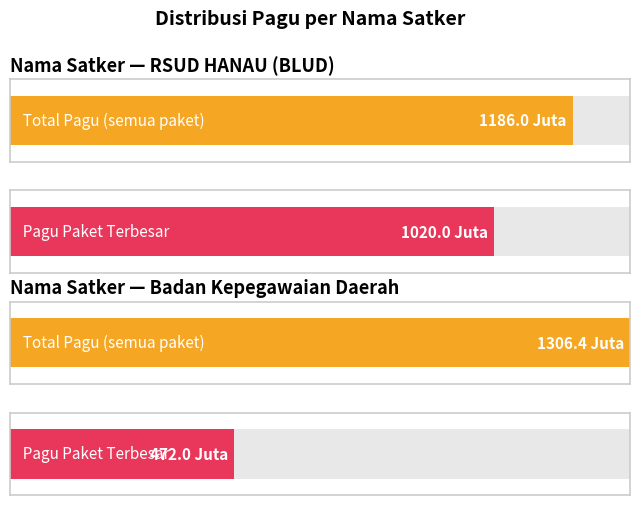

Is it true that the value at RSUD HANAU (BLUD) is 567562384?

False